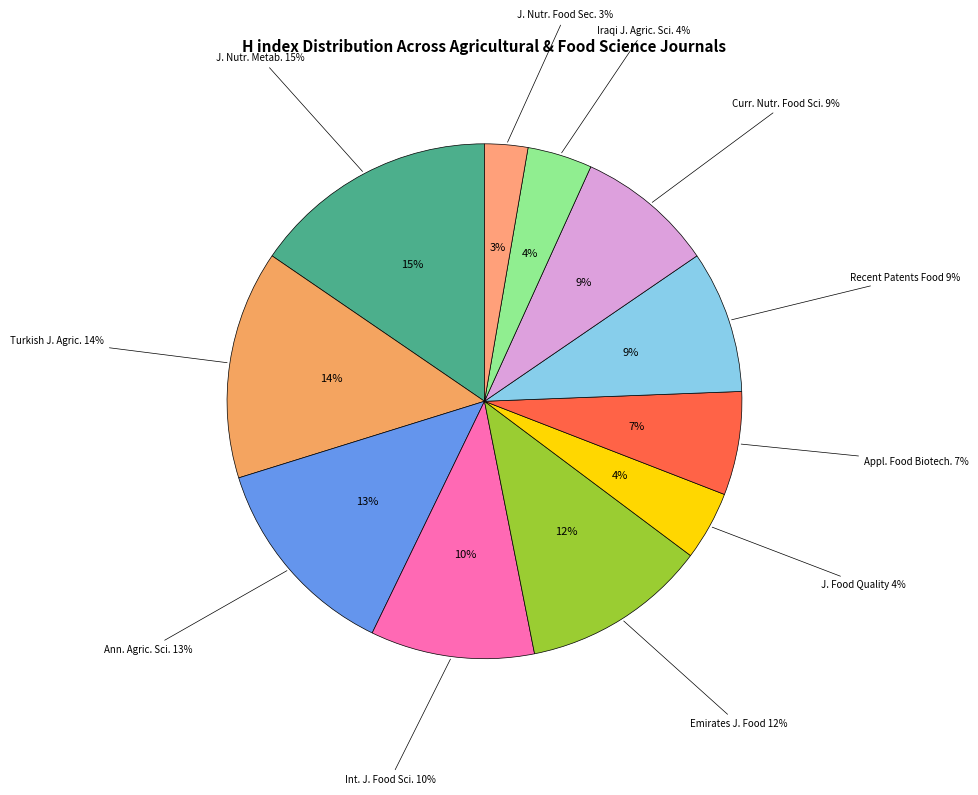

Count the number of slices in the pie.

11